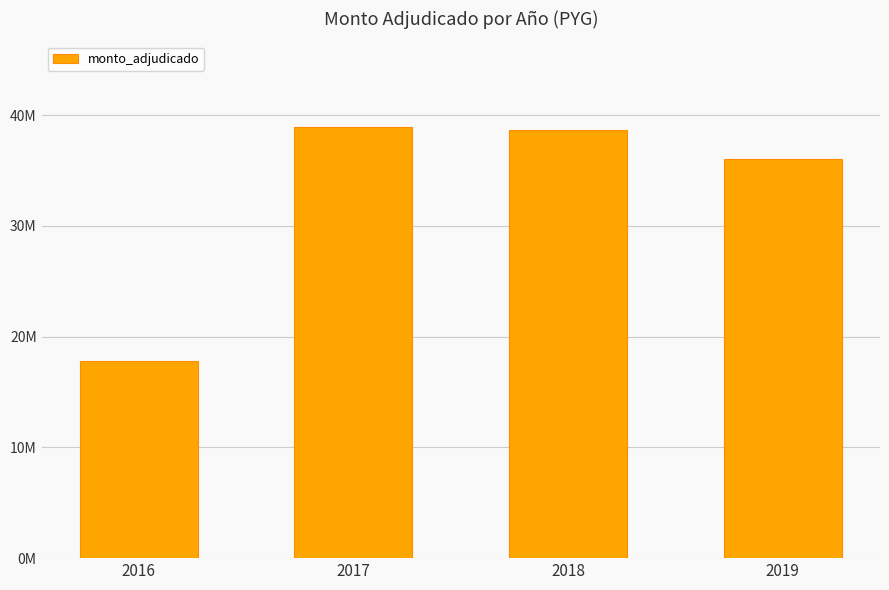

Rank the categories by value from highest to lowest.

2017, 2018, 2019, 2016